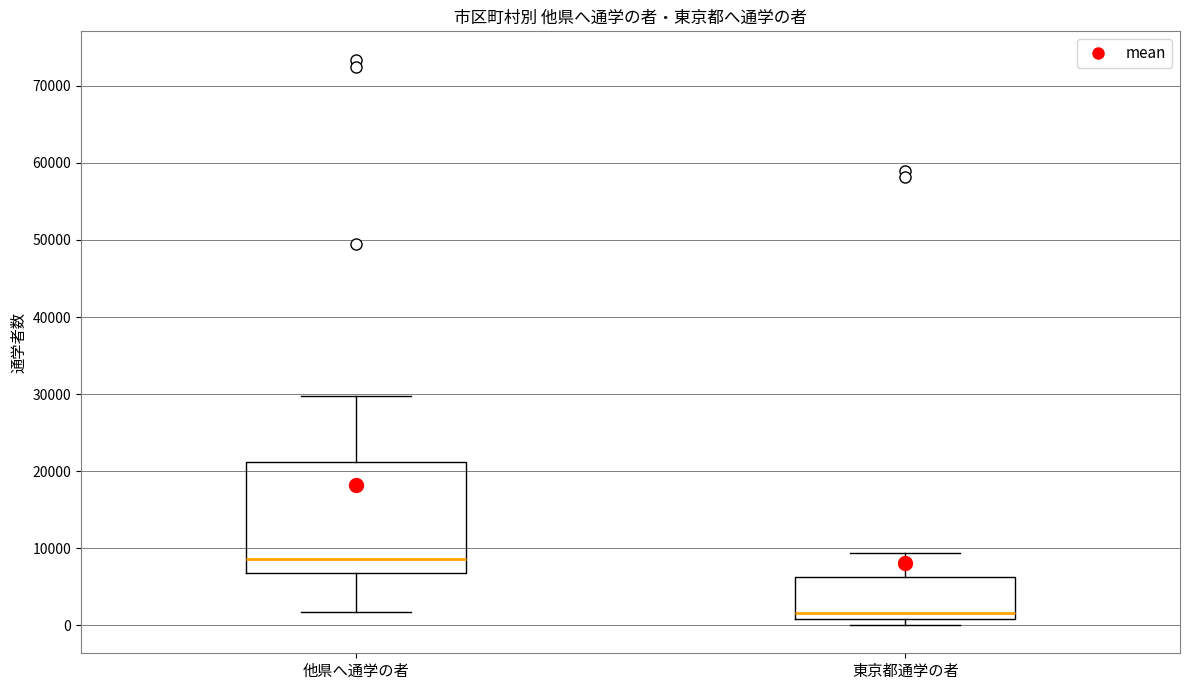

Where is the upper edge of the box for 他県へ通学の者 on the y-axis? The values are not printed on the chart, so give them approximately, as read against the axis.

21000